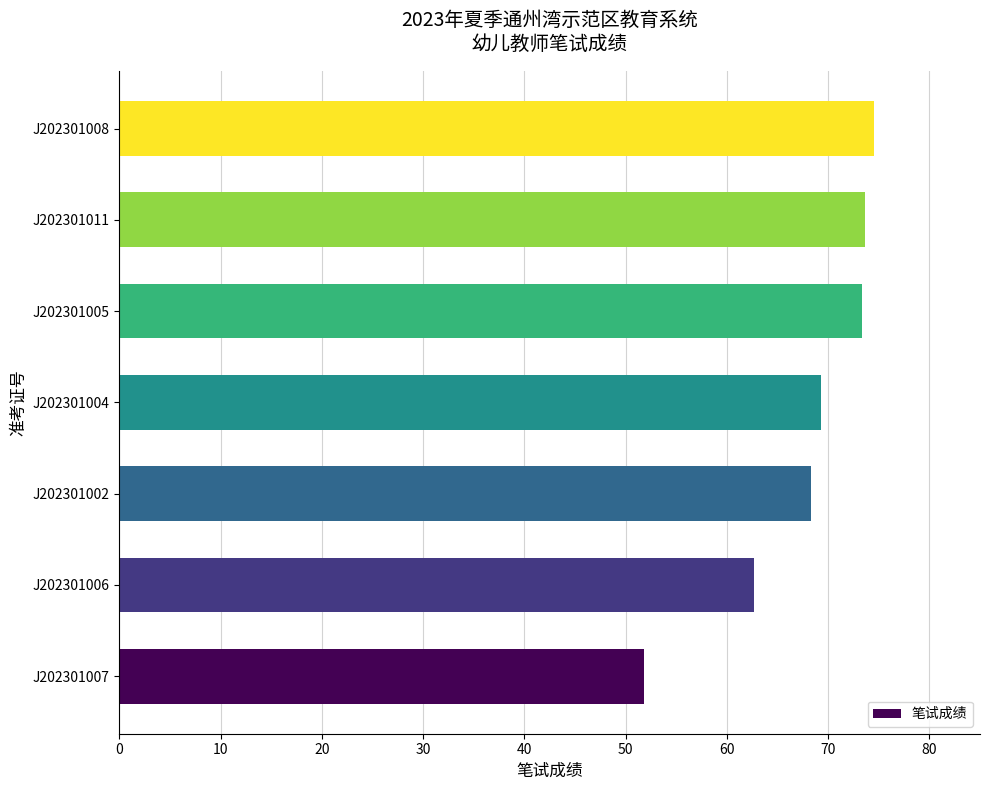

Is it true that the value at J202301008 is 74.5?

True